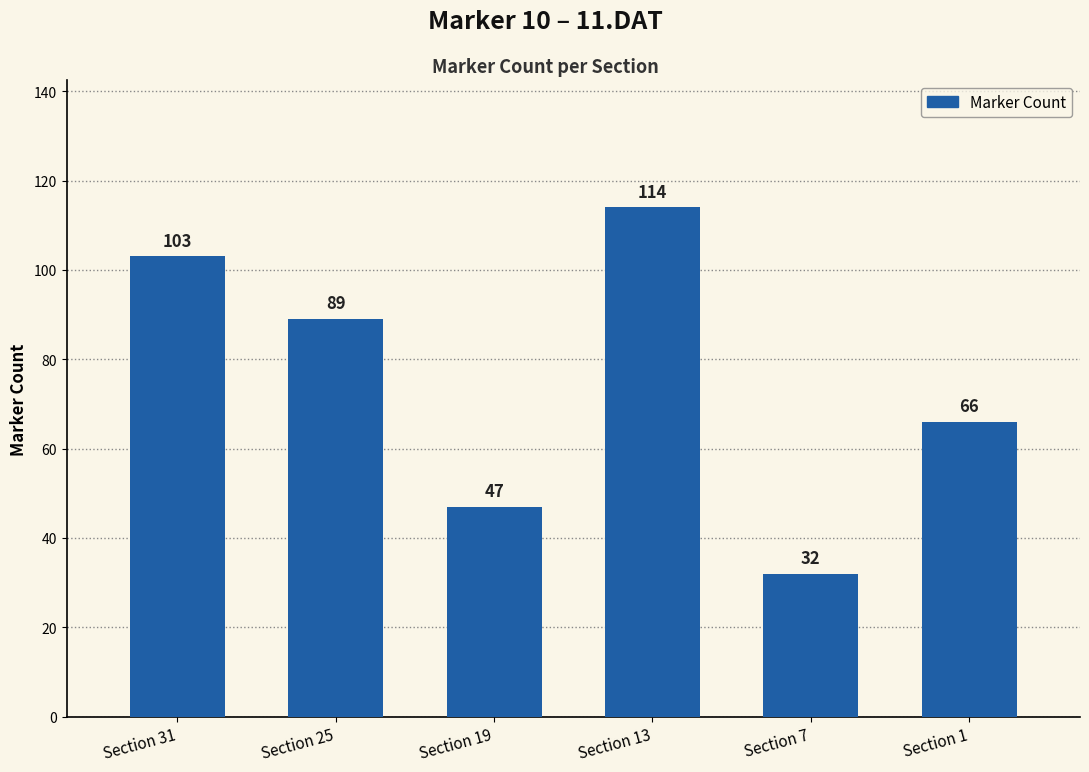

Which category has the lowest value across all series?

Section 7